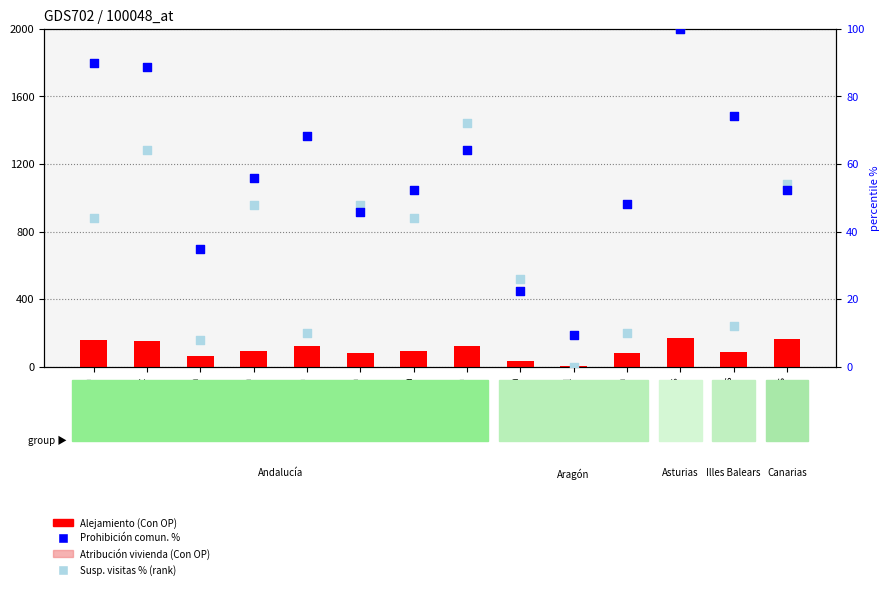

Which series has the widest spread of Y values?

Alejamiento (Con OP)